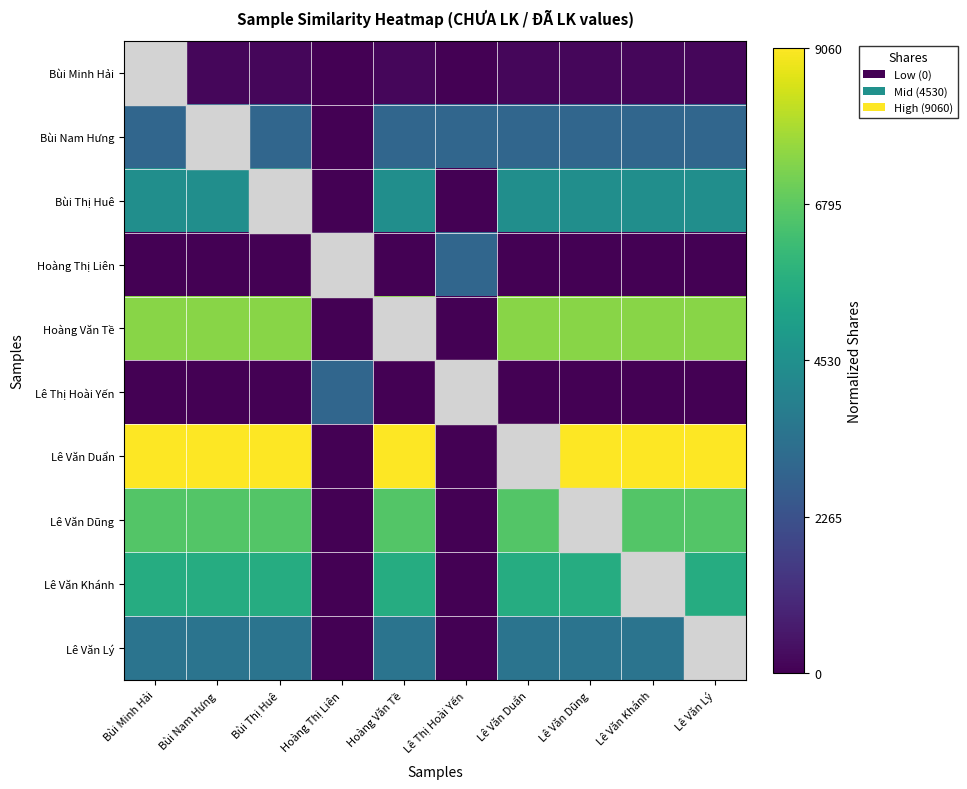

What is the difference between the highest and lowest values at Lê Văn Lý?

1.0